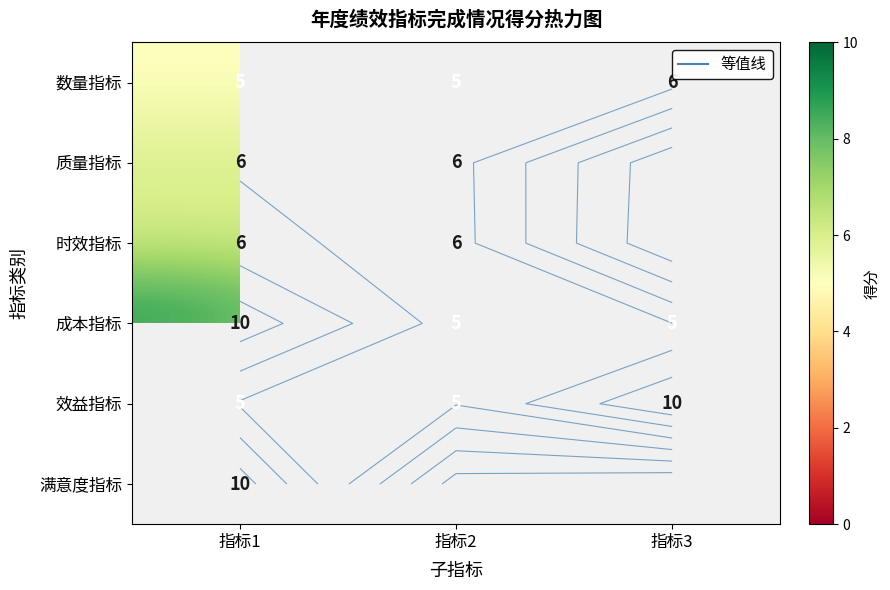

Where is 数量指标 nearest to the value 5?

指标1